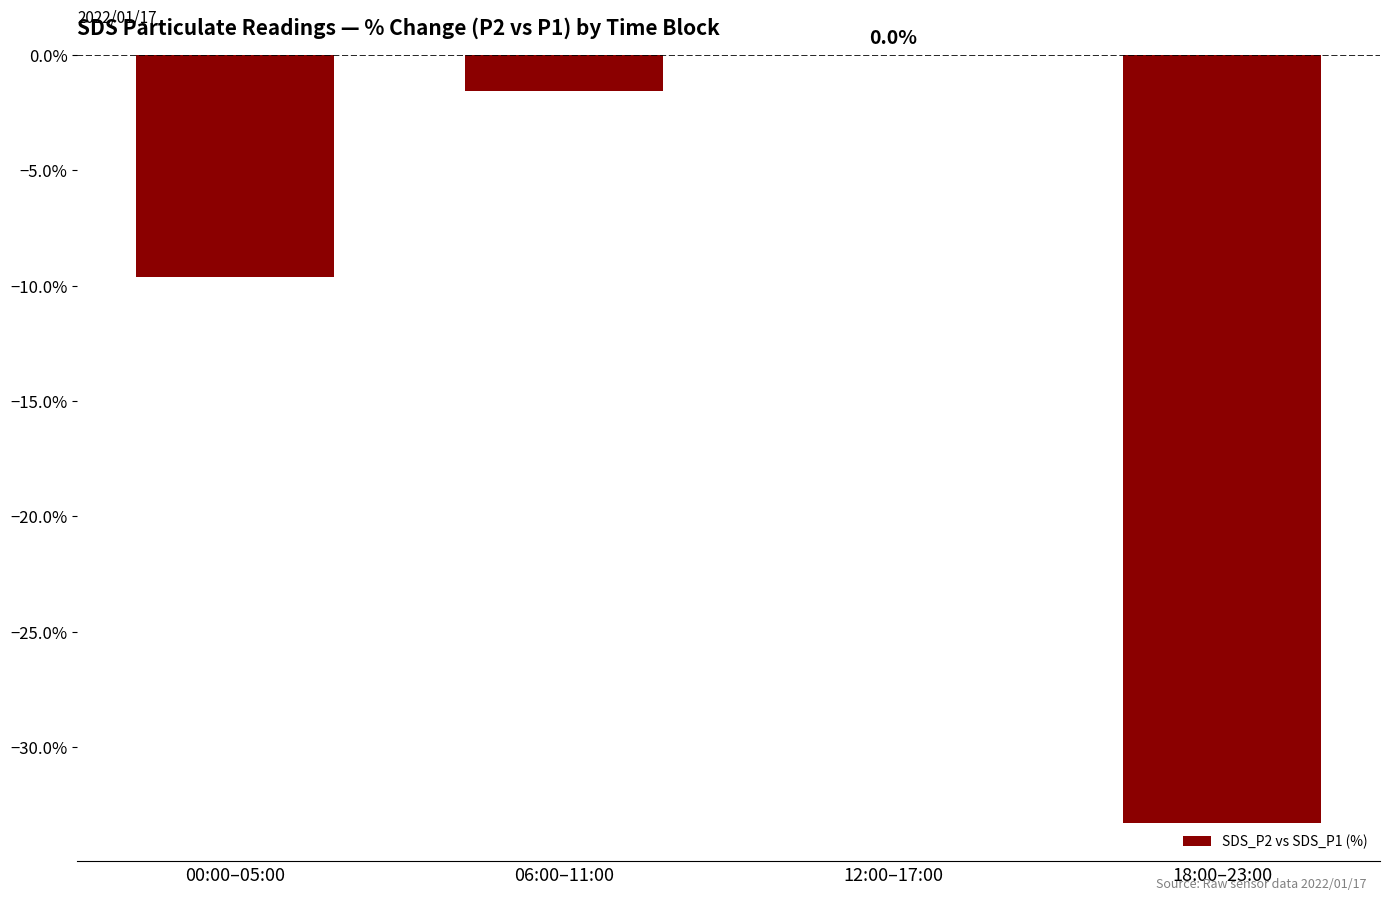

How many values exceed -1?

1